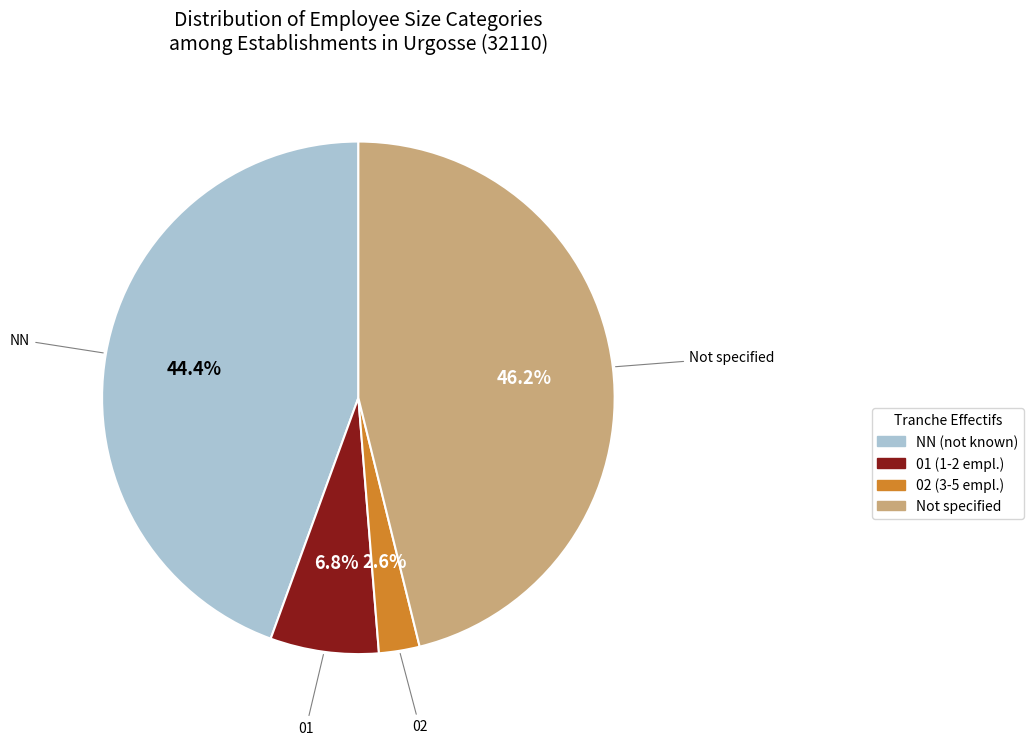

How many slices are in this pie chart?

4